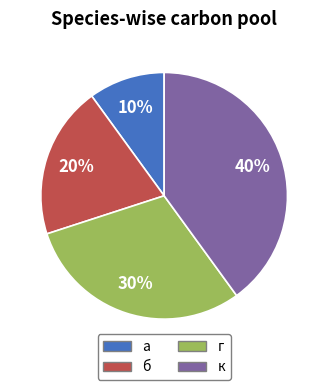

What percentage is the а slice, to the nearest percent?

10%